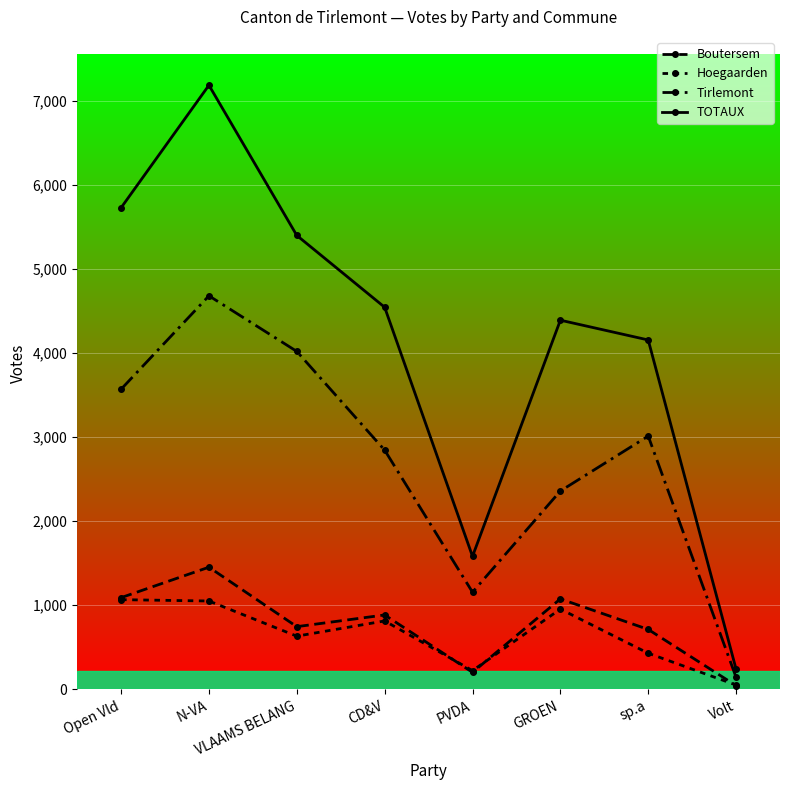

What is the total value across all series at N-VA?

14368